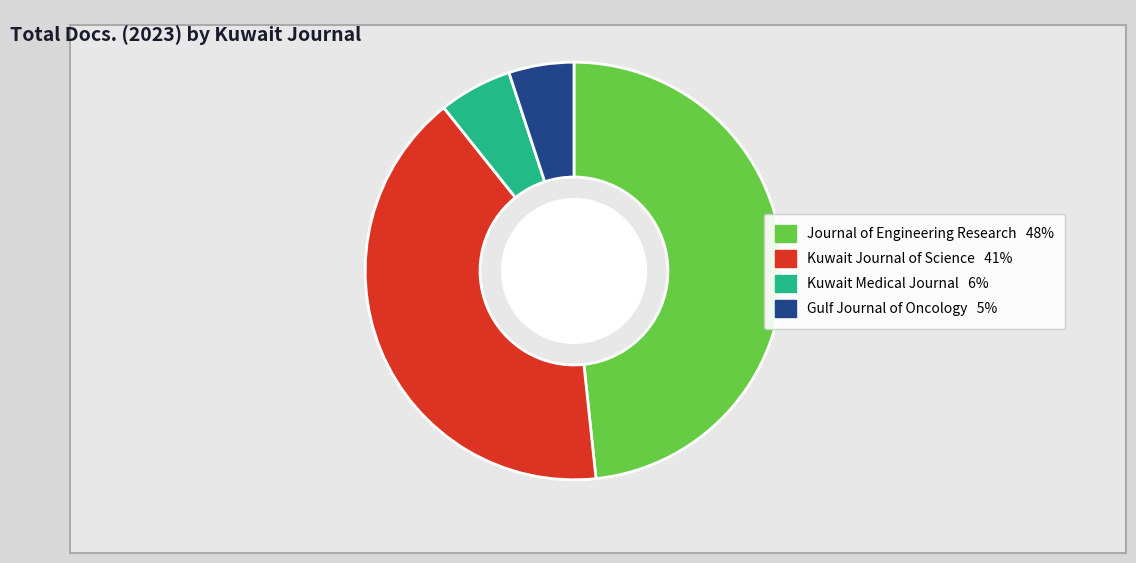

Approximately how many times larger is the value at Gulf Journal of Oncology compared to Kuwait Medical Journal?

0.9